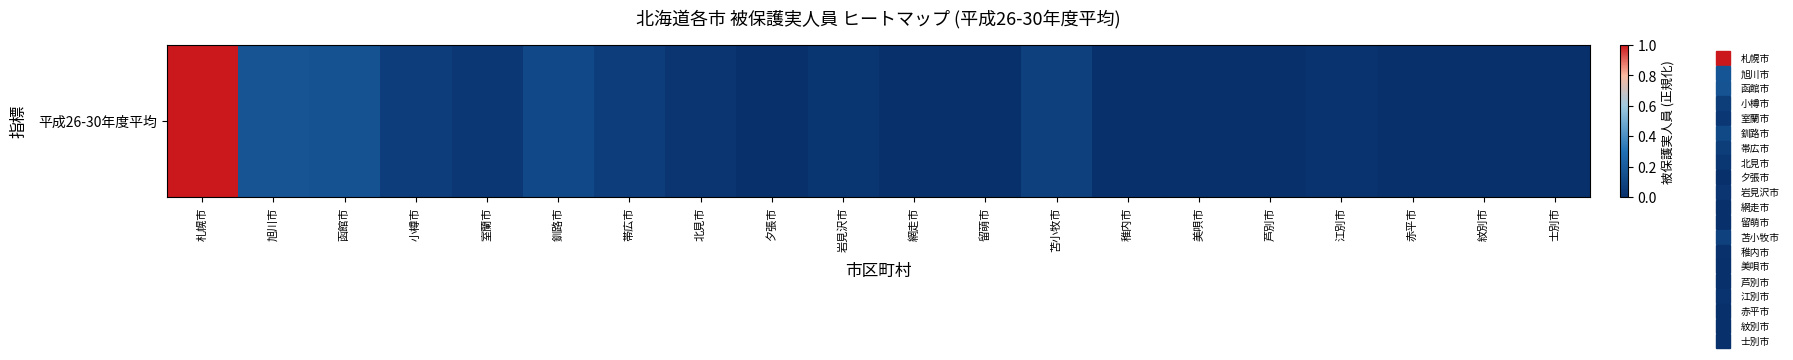

Rank the categories by value from highest to lowest.

札幌市, 旭川市, 函館市, 釧路市, 苫小牧市, 帯広市, 小樽市, 室蘭市, 北見市, 岩見沢市, 江別市, 稚内市, 網走市, 美唄市, 紋別市, 留萌市, 赤平市, 芦別市, 夕張市, 士別市